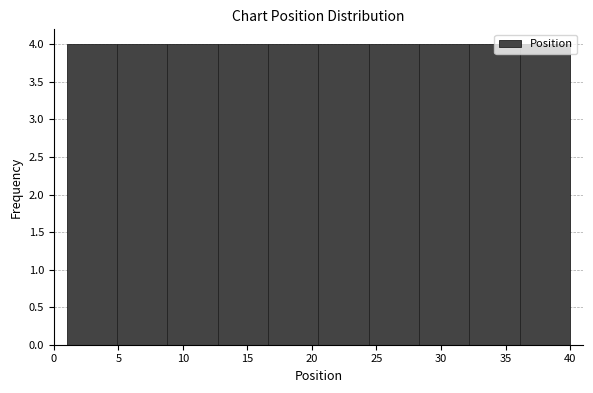

Reading left to right, transcribe this chart: for each bar, give the range it covers on the x-axis and its height. Neither the bar edges nor the heights are printed on the chart, so give them approximately, as read against the axes.

1.0 to 4.9: 4
4.9 to 8.8: 4
8.8 to 12.7: 4
12.7 to 16.6: 4
16.6 to 20.5: 4
20.5 to 24.4: 4
24.4 to 28.3: 4
28.3 to 32.2: 4
32.2 to 36.1: 4
36.1 to 40.0: 4